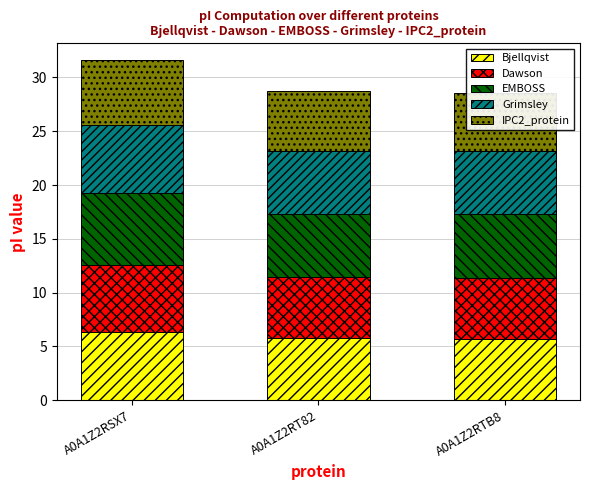

Which series has the largest total across all categories?

EMBOSS